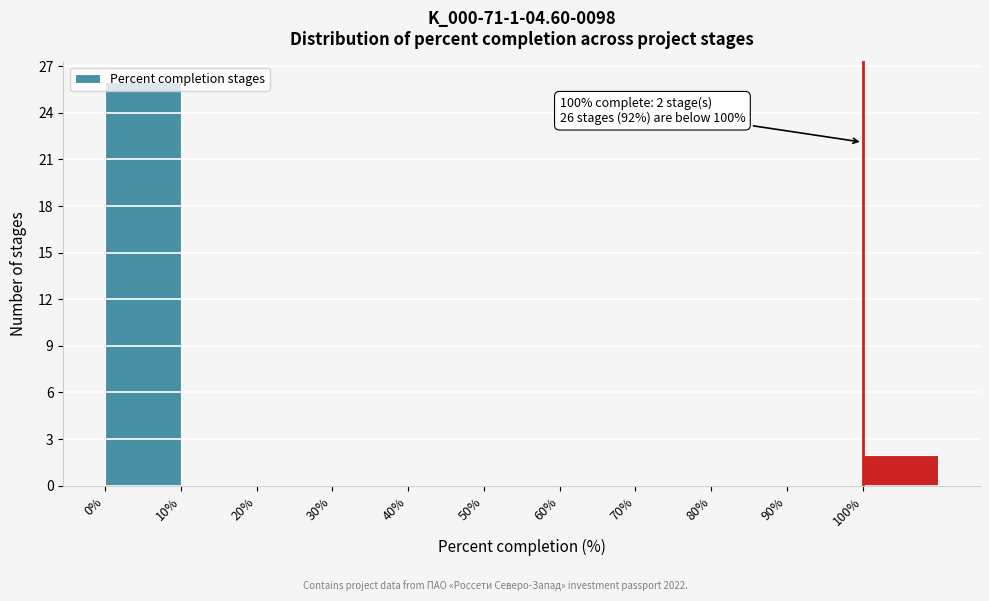

Over which range of the x-axis is the bar tallest?

0 to 10